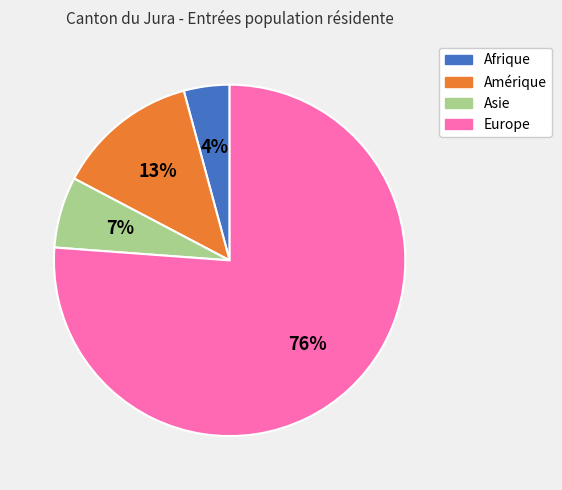

Between Asie and Europe, which is larger?

Europe